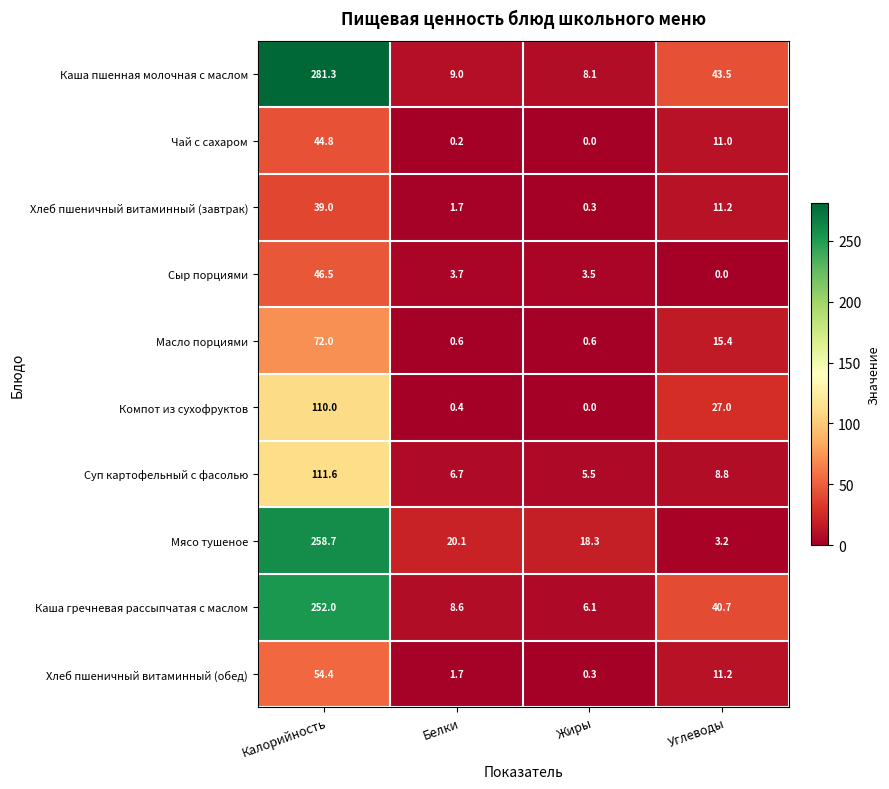

At which label does Чай с сахаром first exceed 11?

Калорийность